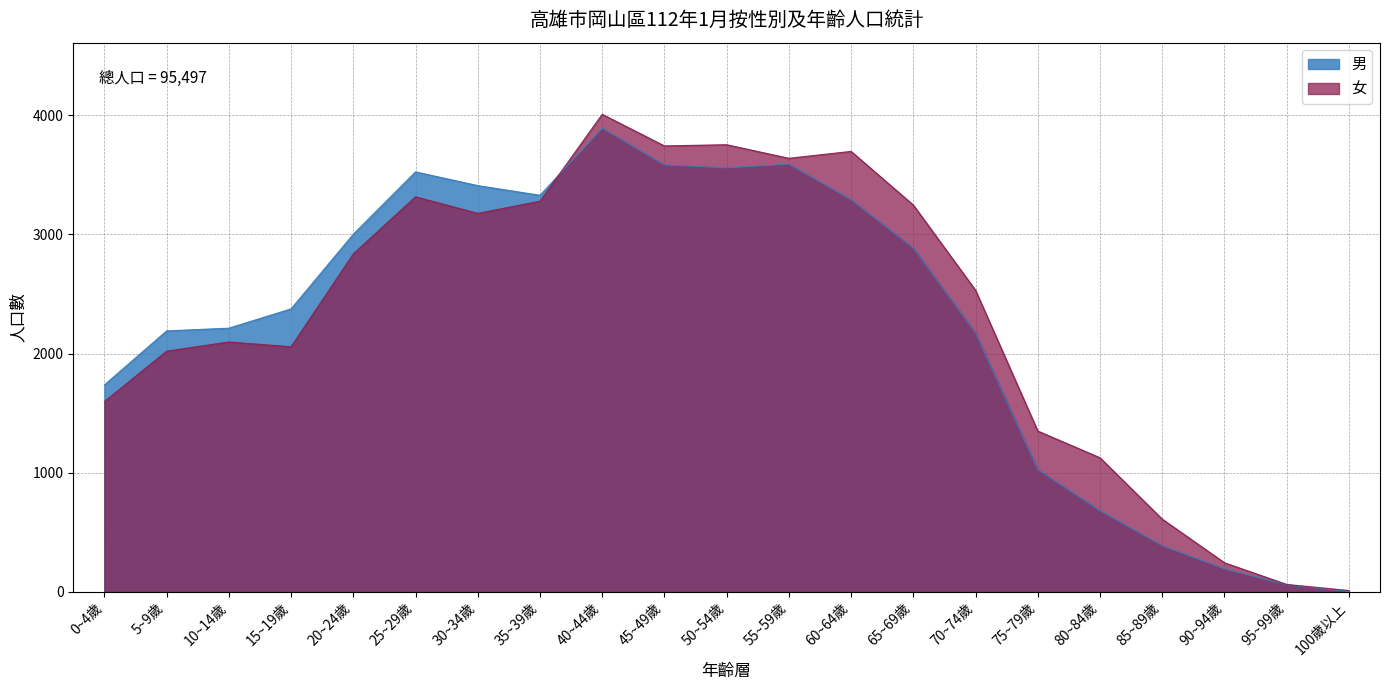

Reading left to right, list all the values displayed in this chart.

男: 1737	2190	2213	2375	3001	3524	3409	3328	3890	3583	3558	3589	3291	2886	2174	1027	682	388	194	60	3
女: 1597	2020	2097	2057	2836	3315	3176	3278	4007	3742	3752	3638	3696	3246	2531	1350	1126	611	245	63	12